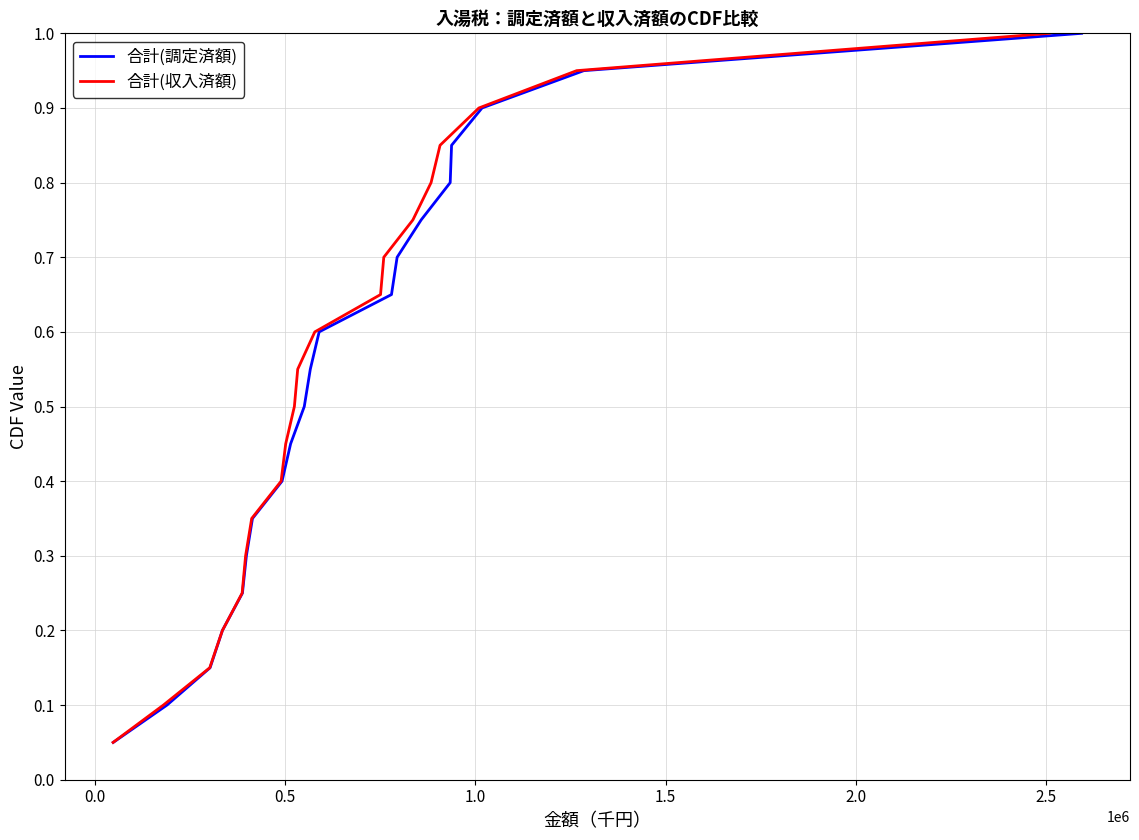

Which series has the largest range (max minus min)?

合計(調定済額)